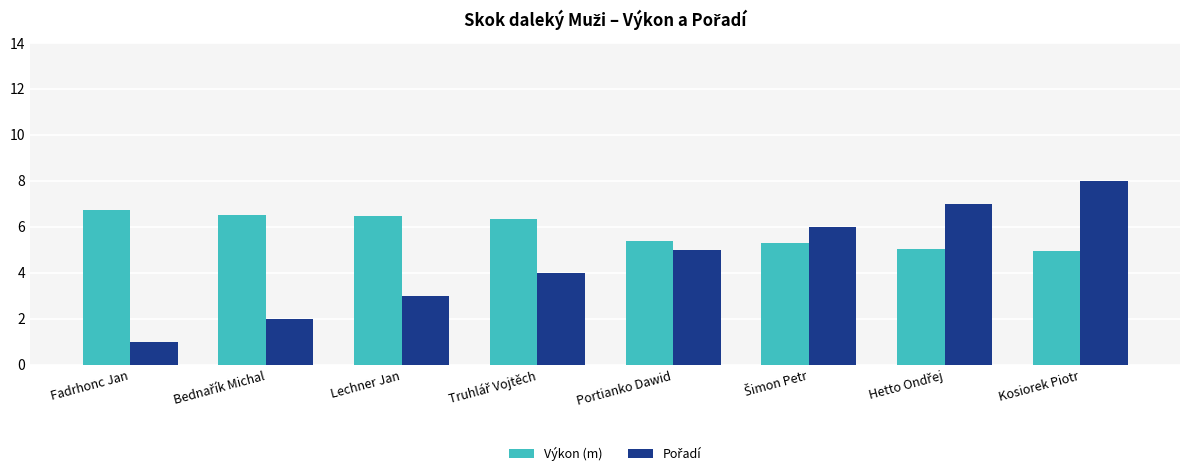

What is the difference between the highest and lowest values at Kosiorek Piotr?

3.1